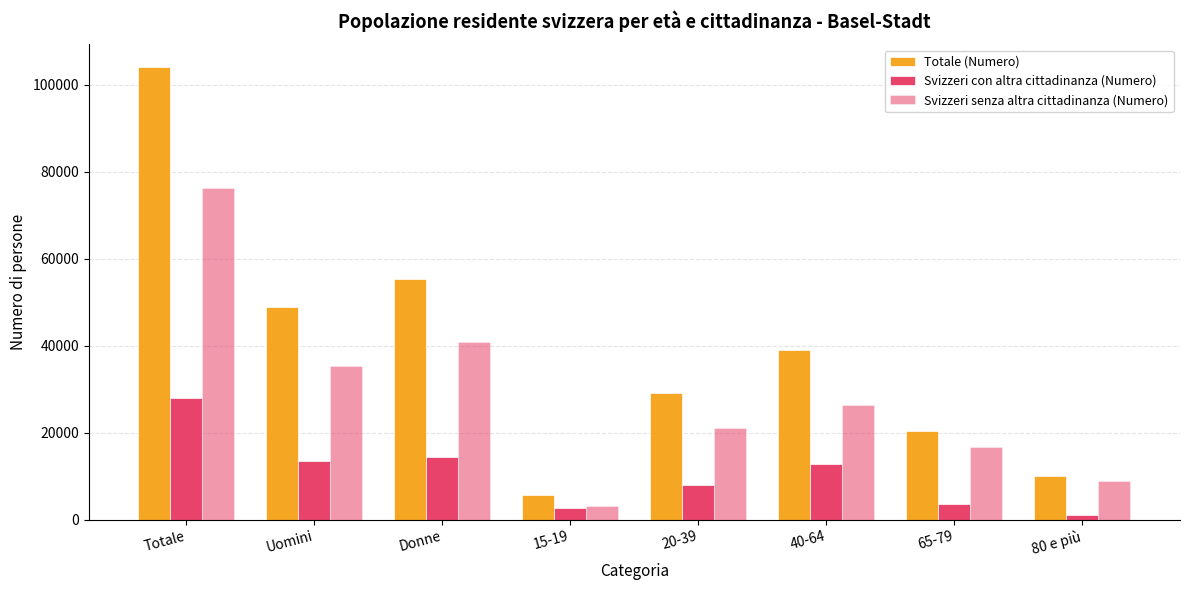

Rank the categories by Svizzeri con altra cittadinanza (Numero) value from highest to lowest.

Totale, Donne, Uomini, 40-64, 20-39, 65-79, 15-19, 80 e più